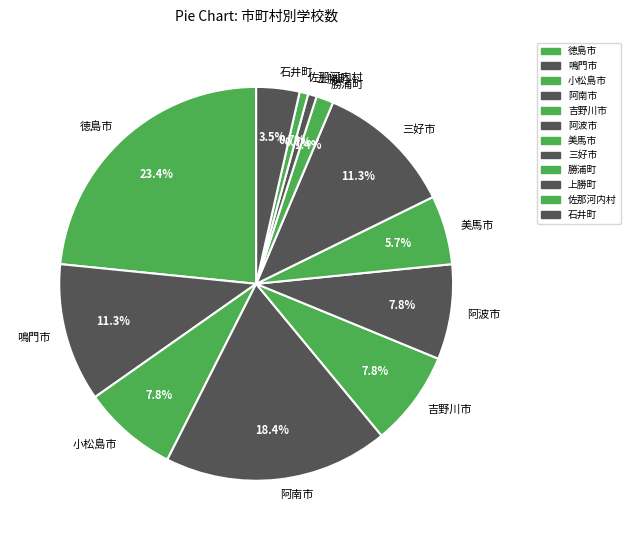

Which has a higher value, 吉野川市 or 勝浦町?

吉野川市